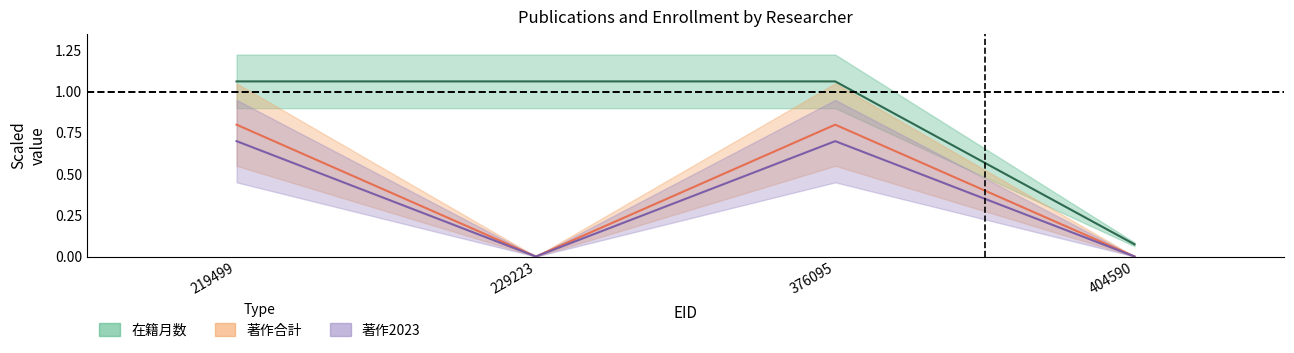

What is the value of the 在籍月数 point at the 2nd from the left?

1.1